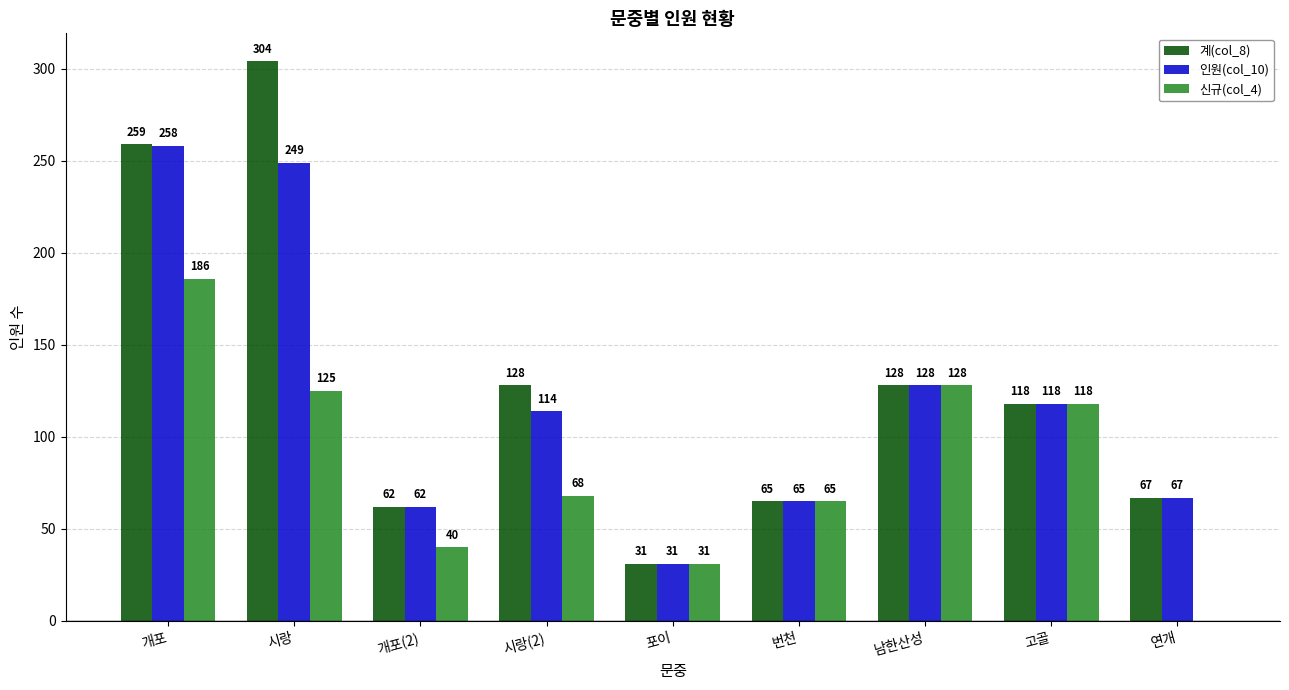

Reading left to right, list all the values displayed in this chart.

계(col_8): 개포=259	시랑=304	개포(2)=62	시랑(2)=128	포이=31	번천=65	남한산성=128	고골=118	연개=67
인원(col_10): 개포=258	시랑=249	개포(2)=62	시랑(2)=114	포이=31	번천=65	남한산성=128	고골=118	연개=67
신규(col_4): 개포=186	시랑=125	개포(2)=40	시랑(2)=68	포이=31	번천=65	남한산성=128	고골=118	연개=0